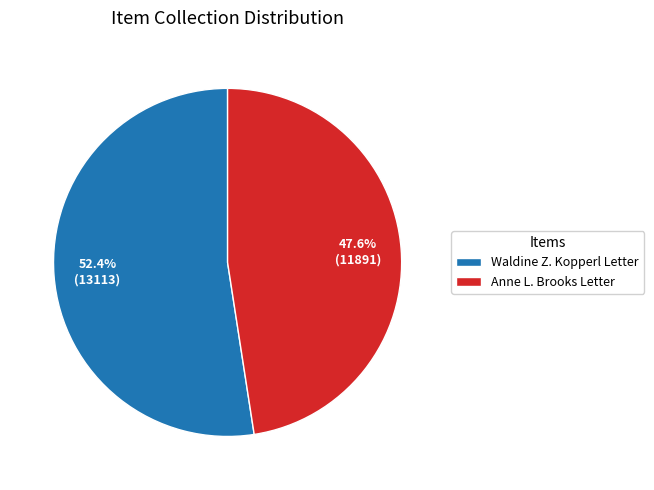

What is the total percentage of Waldine Z. Kopperl Letter and Anne L. Brooks Letter?

100.0%